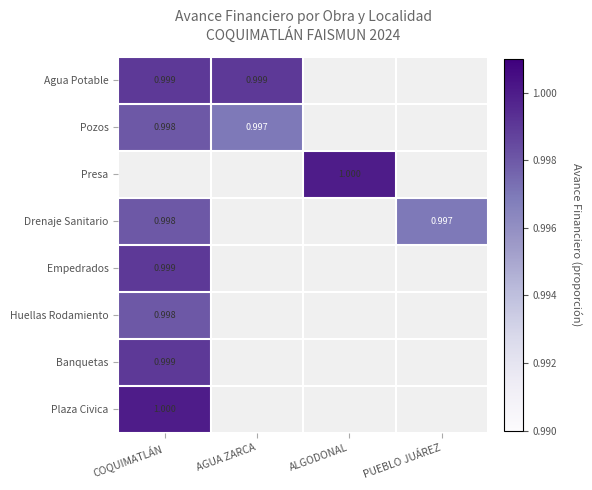

True or false: Empedrados has a value of -0.5 at PUEBLO JUÁREZ.

False